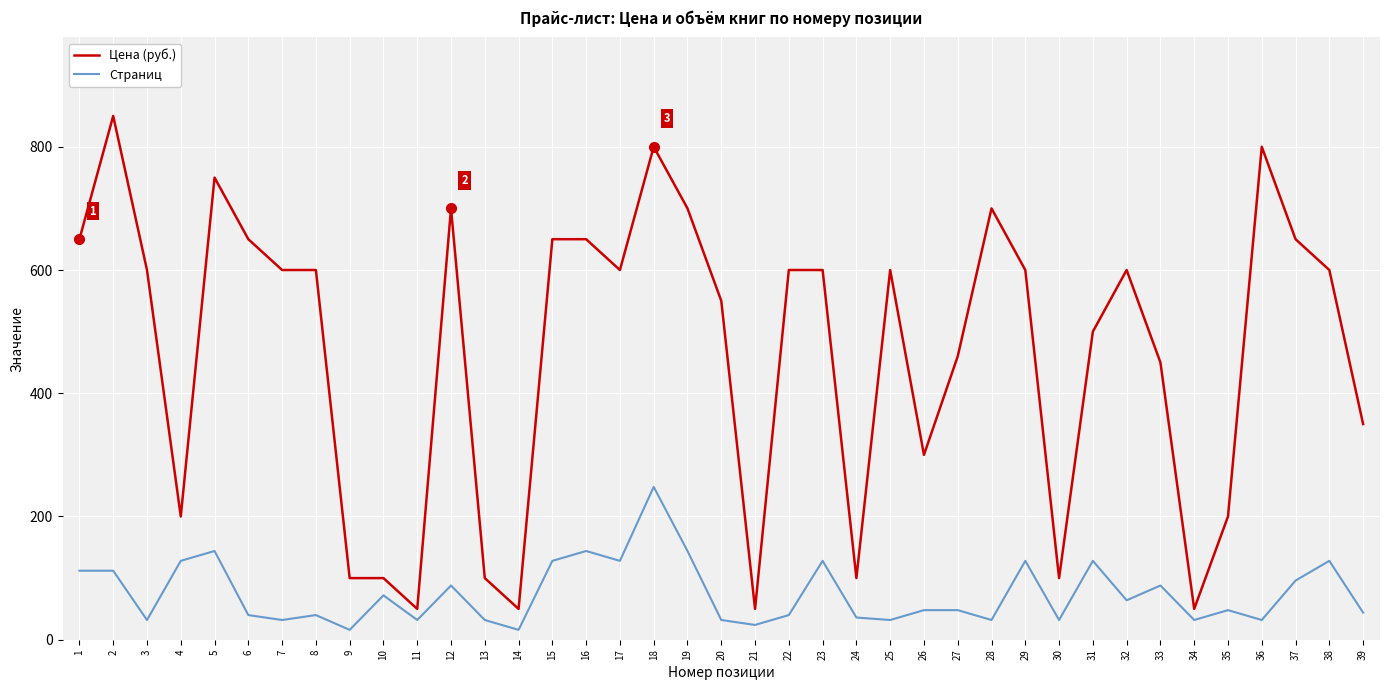

Between 29 and 39, which series saw the biggest shift?

Цена (руб.)